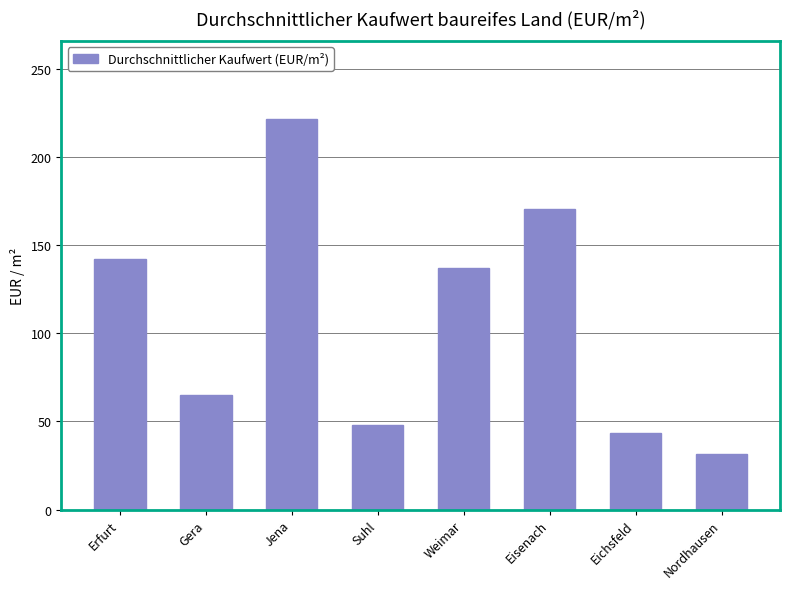

What is the difference between the values at Weimar and Gera?

71.8